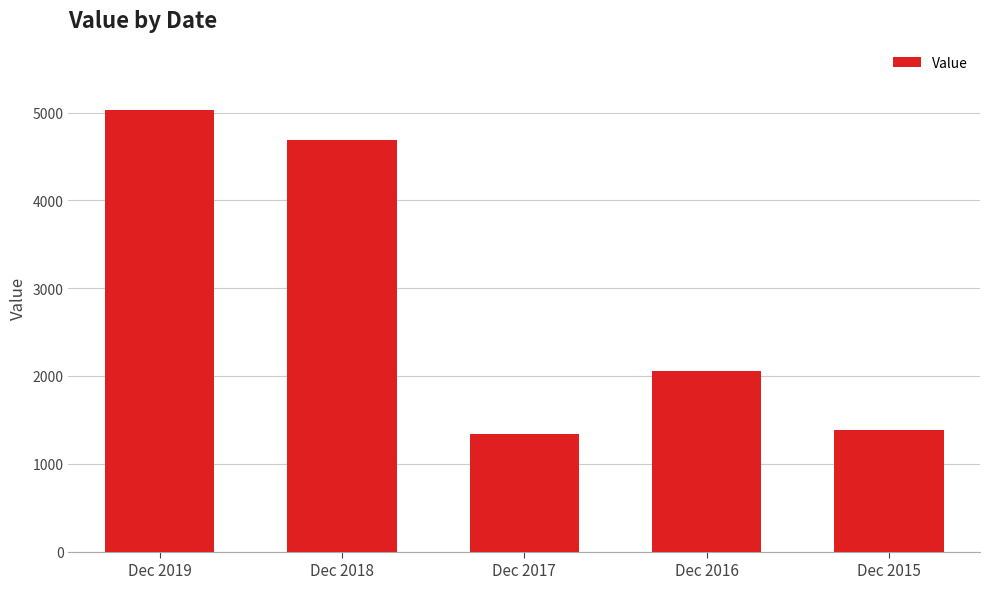

What is the sum of the values at Dec 2018 and Dec 2019?

9720.1